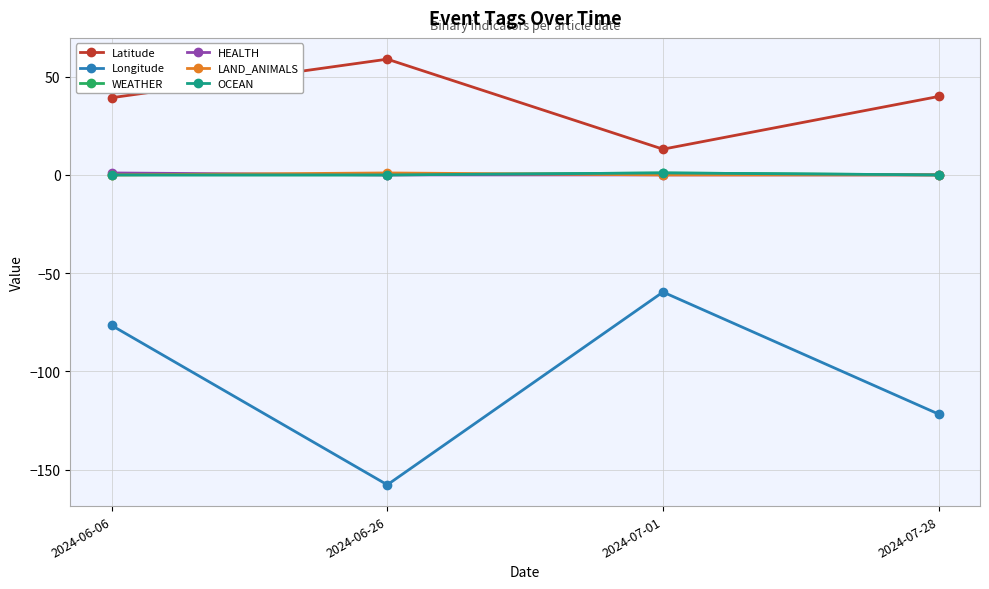

Does the chart have visible grid lines?

Yes